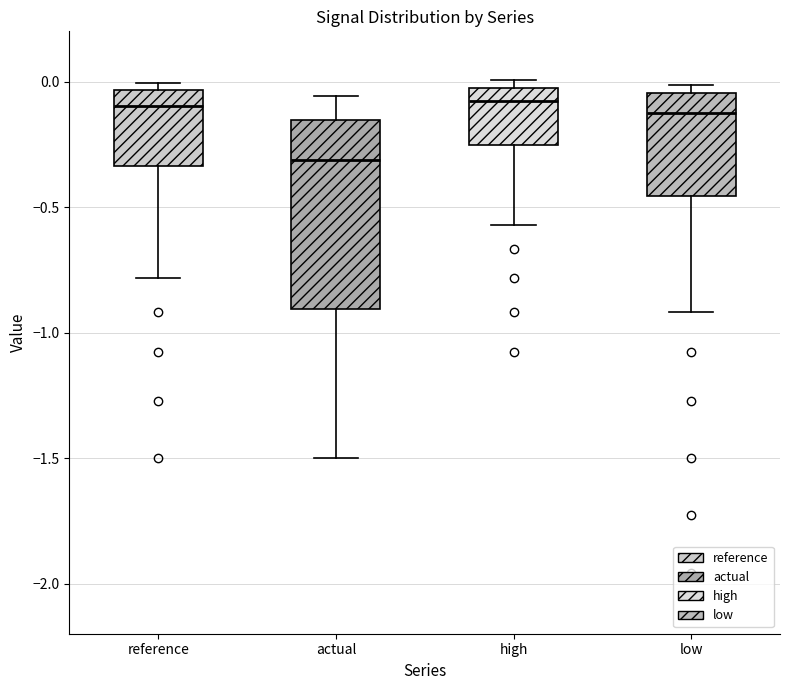

Comparing the boxes themselves (not the whiskers), which one is the tallest?

actual